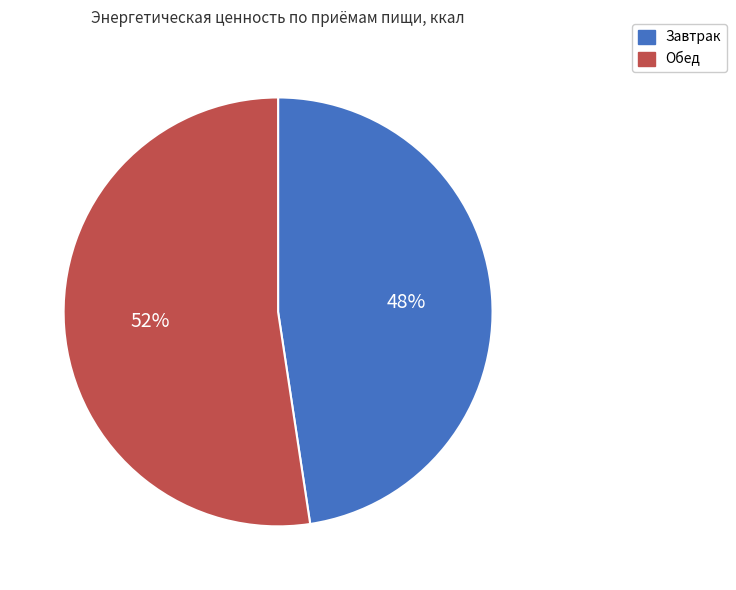

How many slices are in this pie chart?

2